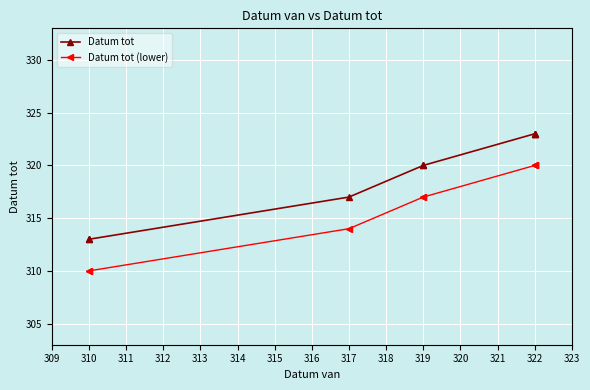

True or false: Datum tot and Datum tot (lower) cross at least once.

False